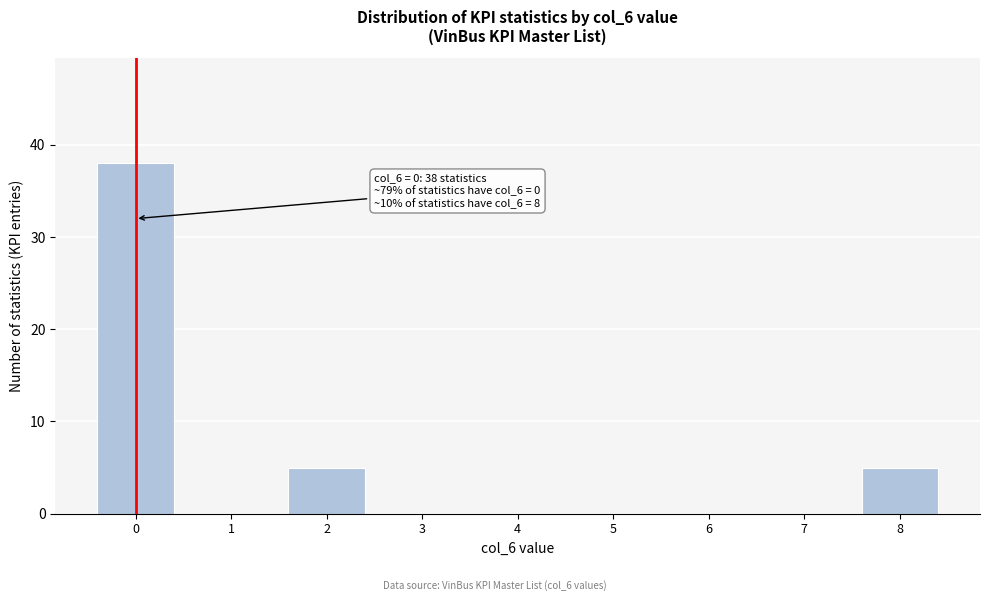

Reading left to right, extract all data points from this chart.

0=38	1=0	2=5	3=0	4=0	5=0	6=0	7=0	8=5